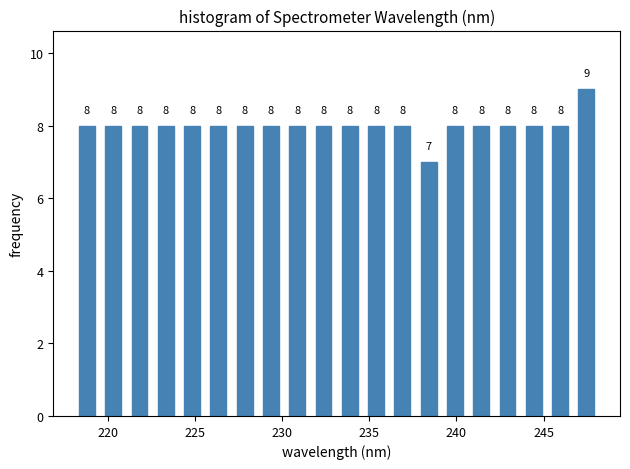

Read against the x-axis, roughly where is the centre of the tallest bar?

247.5